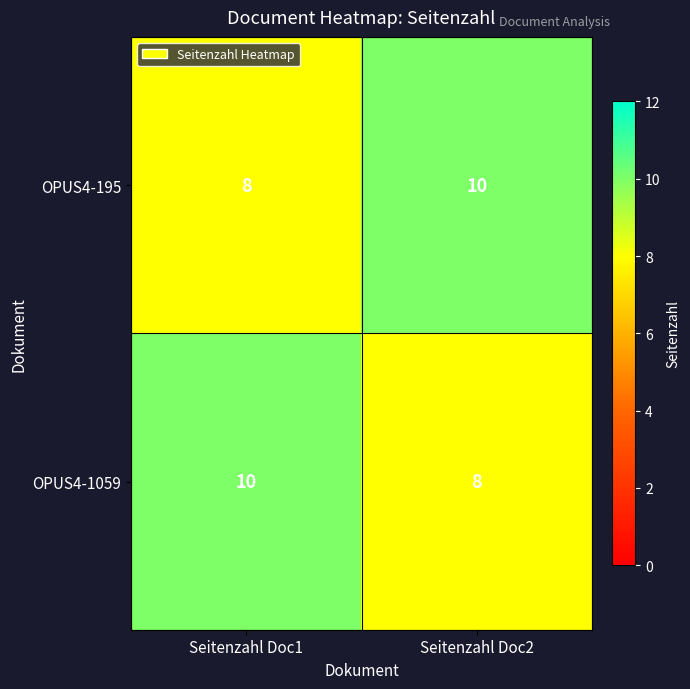

Reading left to right, extract all data points from this chart.

OPUS4-195: Seitenzahl Doc1=8	Seitenzahl Doc2=10
OPUS4-1059: Seitenzahl Doc1=10	Seitenzahl Doc2=8